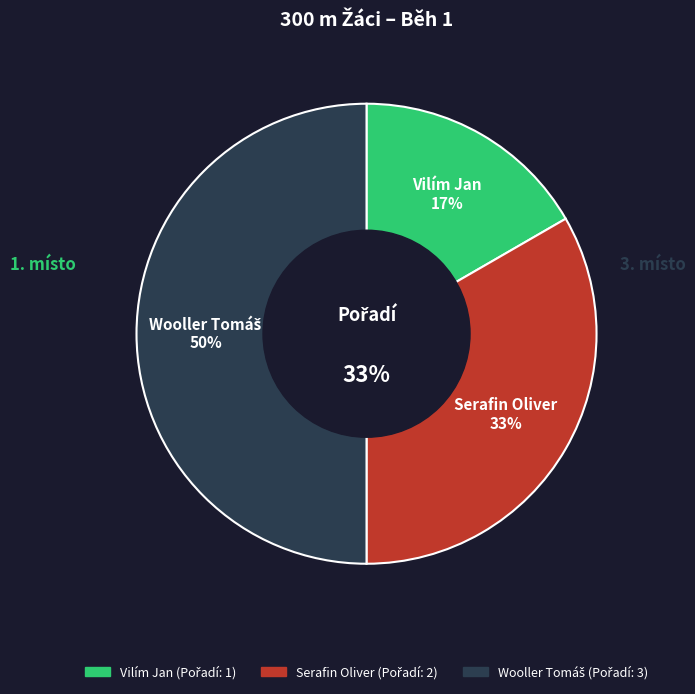

The Serafin Oliver slice represents 24% of the pie. True or false?

False